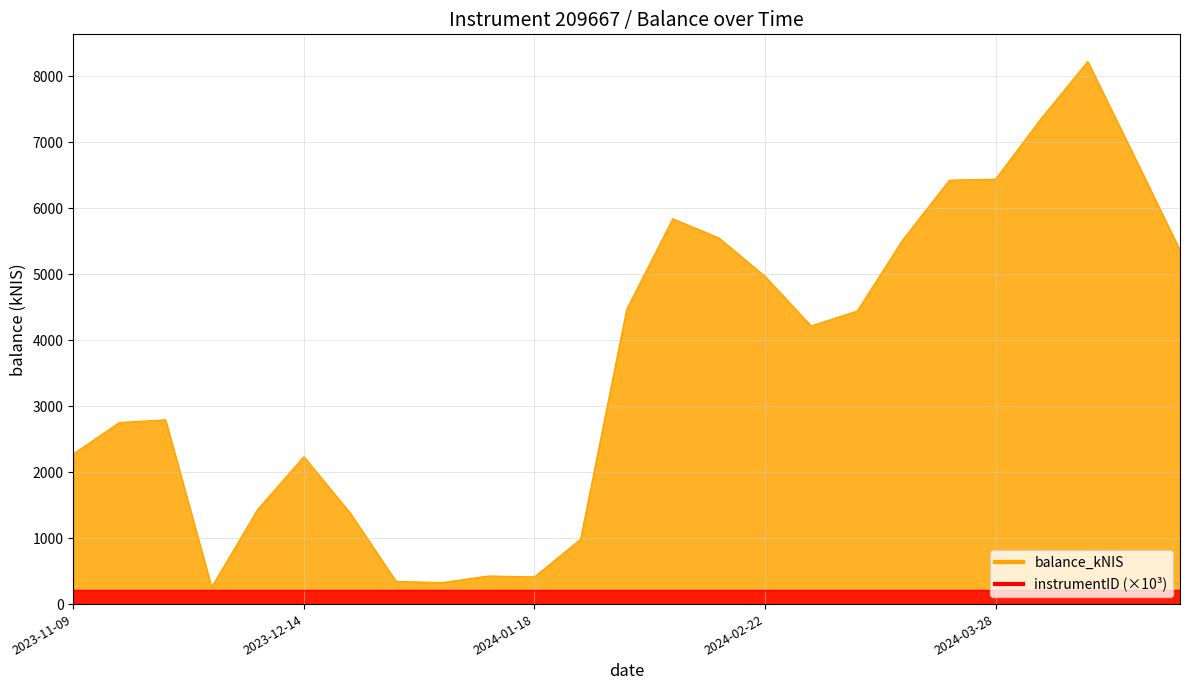

The value at 2023-12-21 is 633.9. True or false?

False